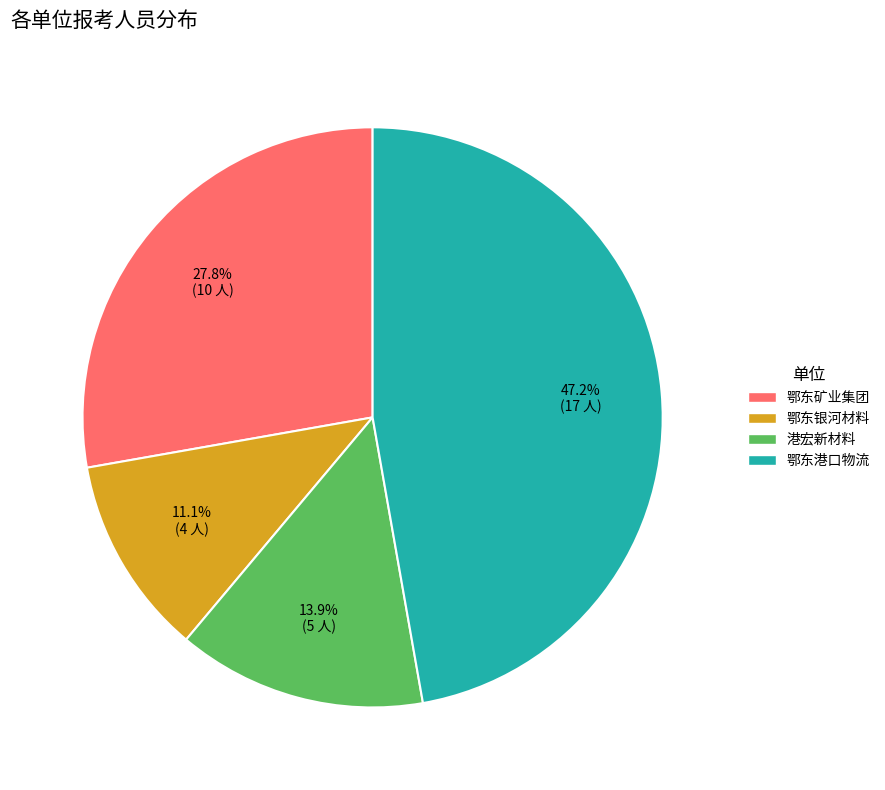

Is there any slice that represents more than half of the pie?

No